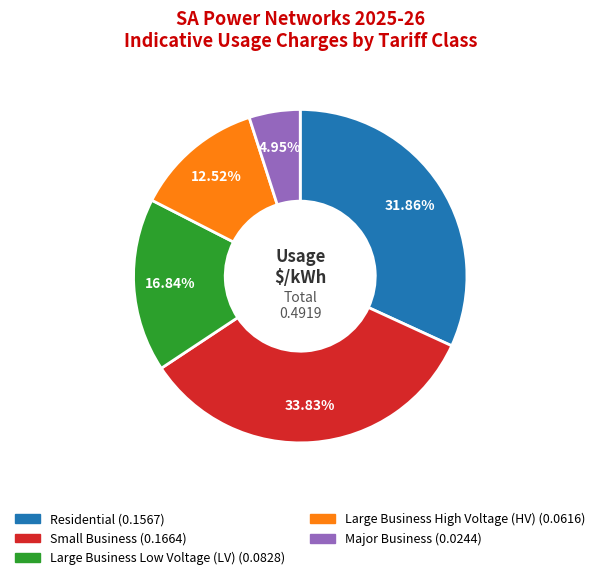

How much of the chart is everything except Major Business?

95.0%